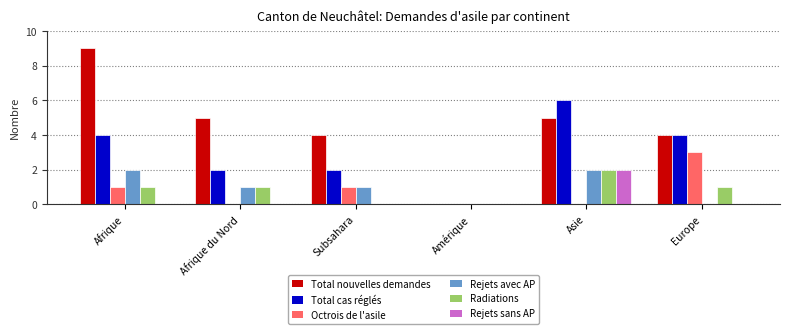

What is the maximum value shown in the chart?

9